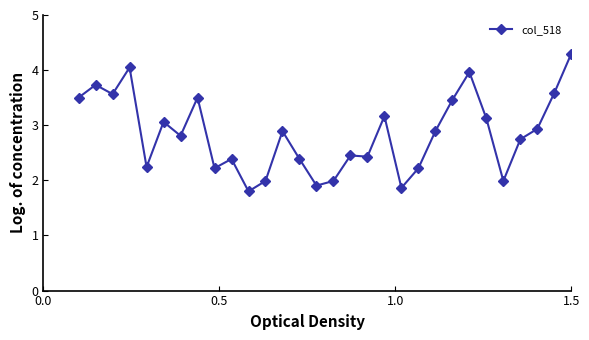

What is the difference between the second highest and minimum values?

2.2